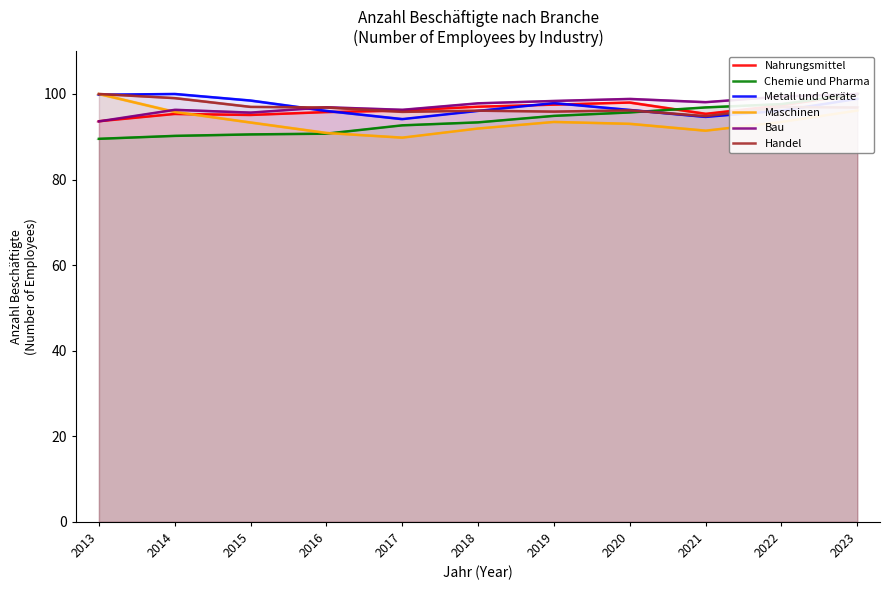

What are all the series names shown in the legend?

Nahrungsmittel, Chemie und Pharma, Metall und Geräte, Maschinen, Bau, Handel